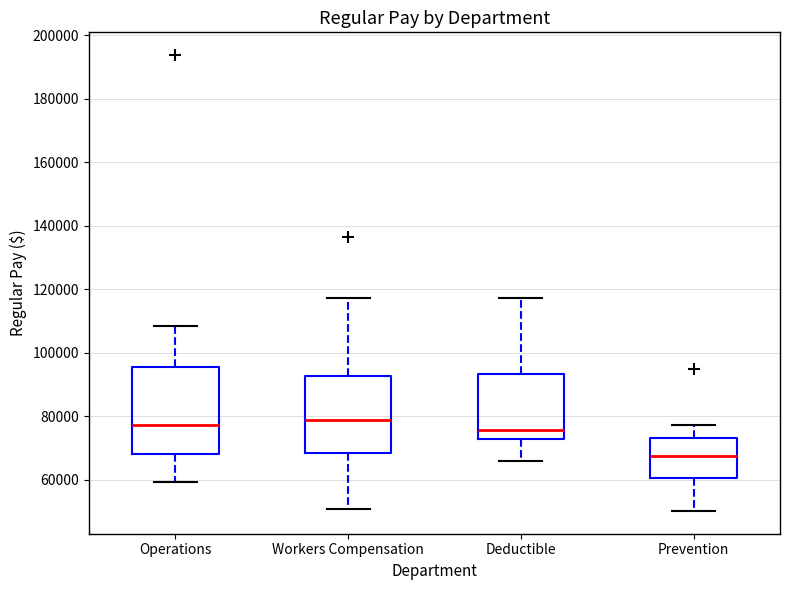

Where is the lower edge of the box for Operations on the y-axis? The values are not printed on the chart, so give them approximately, as read against the axis.

68000